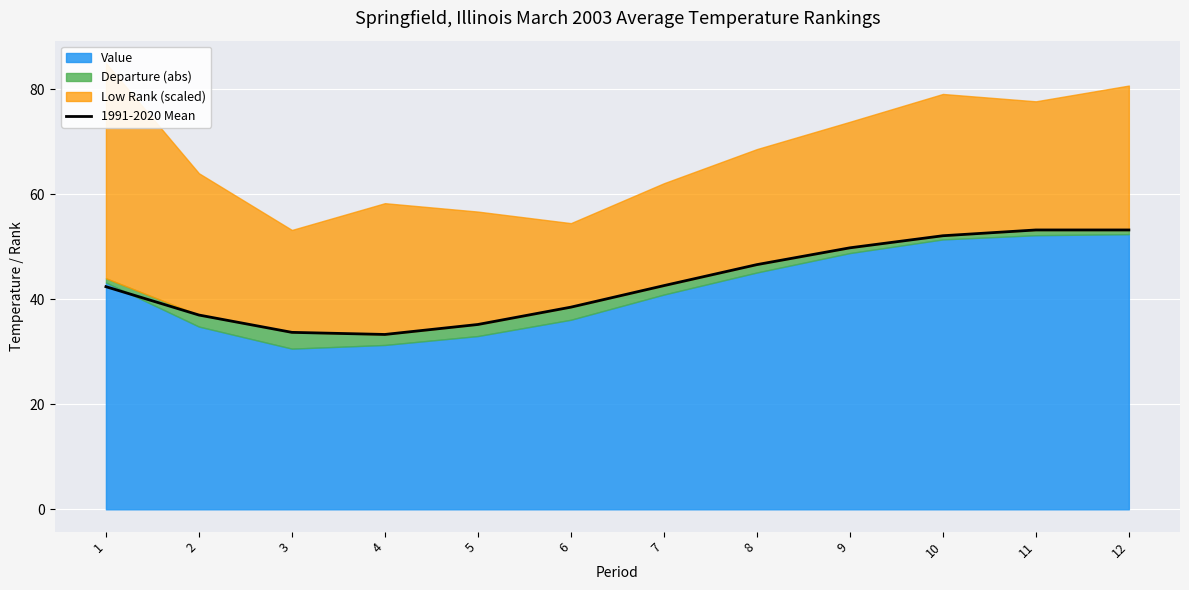

The value of 1991-2020 Mean at 4 is 18.6. True or false?

False